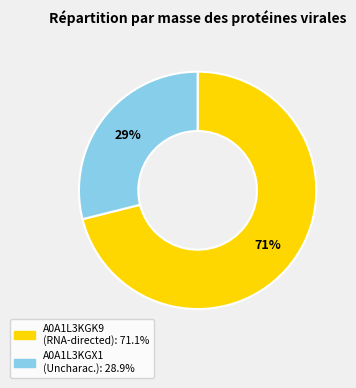

To the nearest percent, what is the difference between the largest and smallest slice percentages?

42%